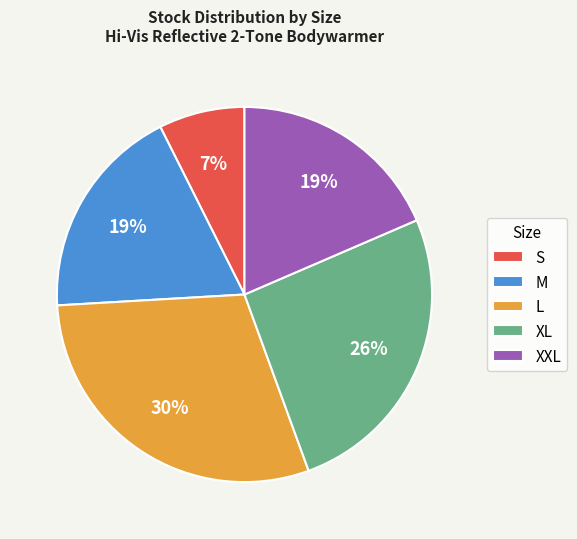

To the nearest percent, what percentage of the pie is S?

7%